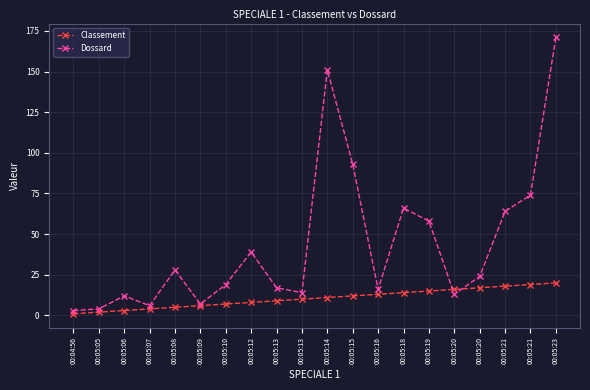

The value of Classement at 00:05:14 is 19. True or false?

False